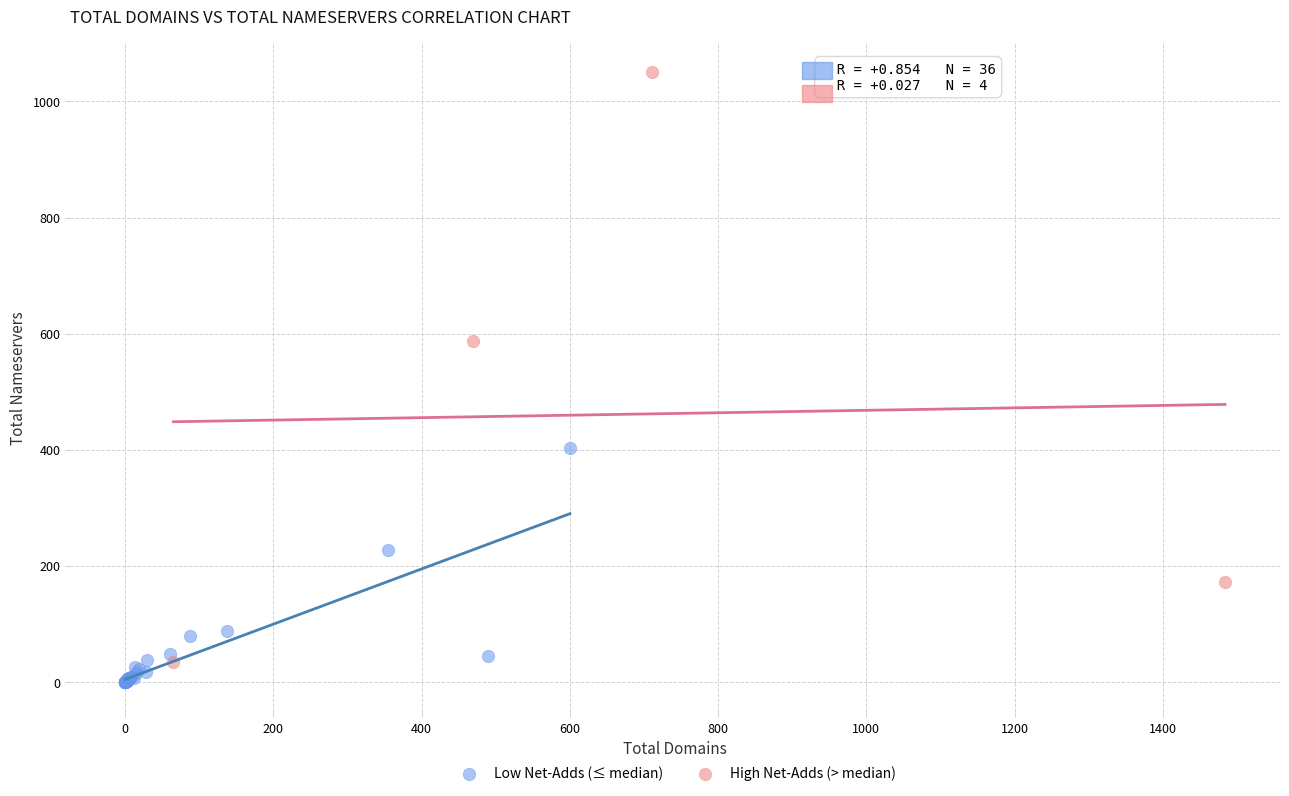

Which series reaches the maximum Y coordinate?

High Net-Adds (> median)